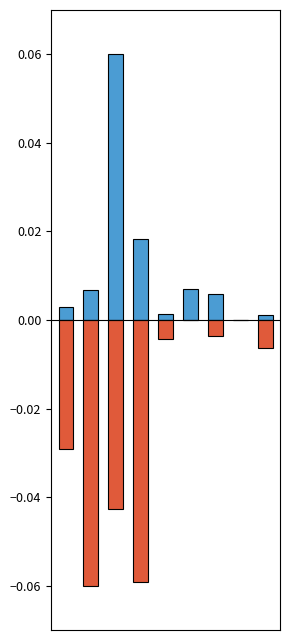

How many values in the Белки series exceed 0?

8